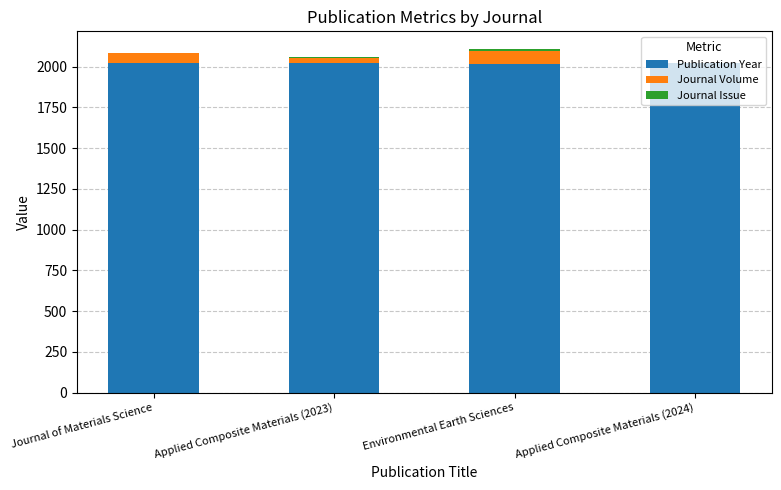

What is the difference between the Publication Year values at Environmental Earth Sciences and Applied Composite Materials (2023)?

4